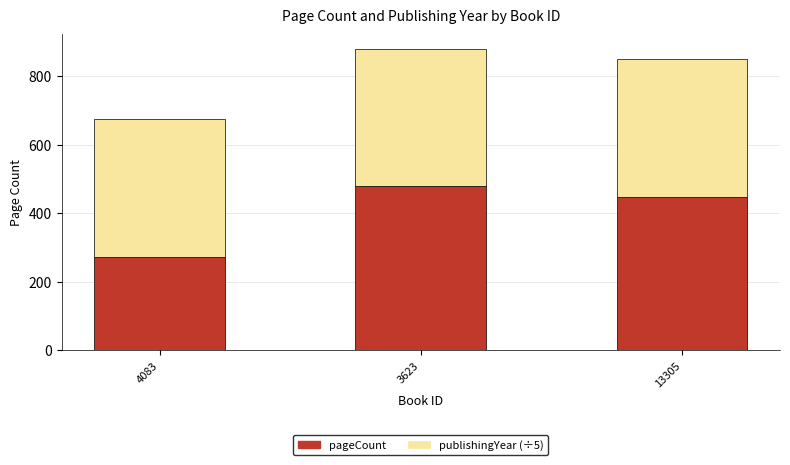

Where does the pageCount series first go above 448?

3623